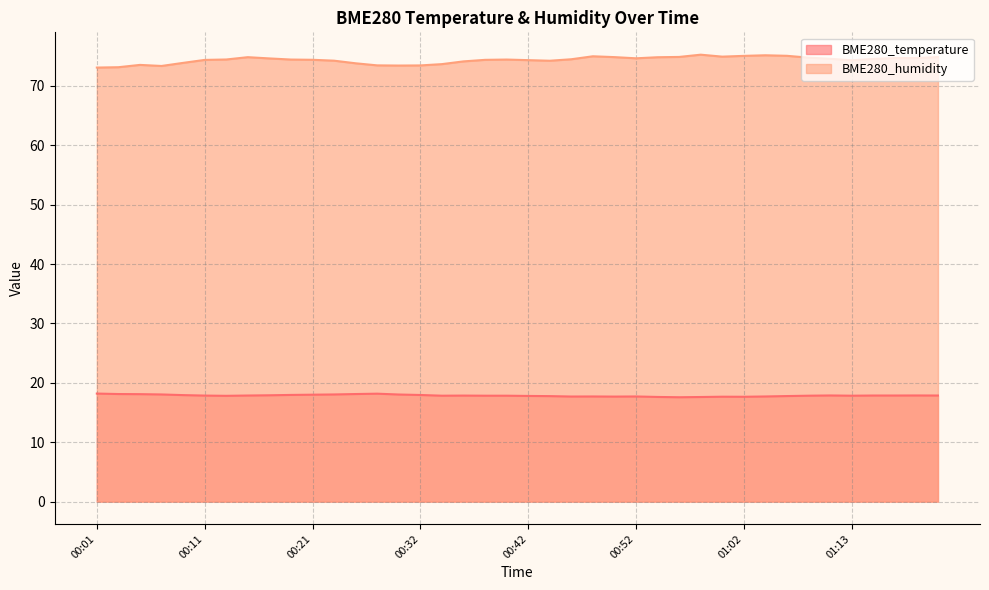

Between 00:03 and 00:56, which series saw the biggest shift?

BME280_humidity